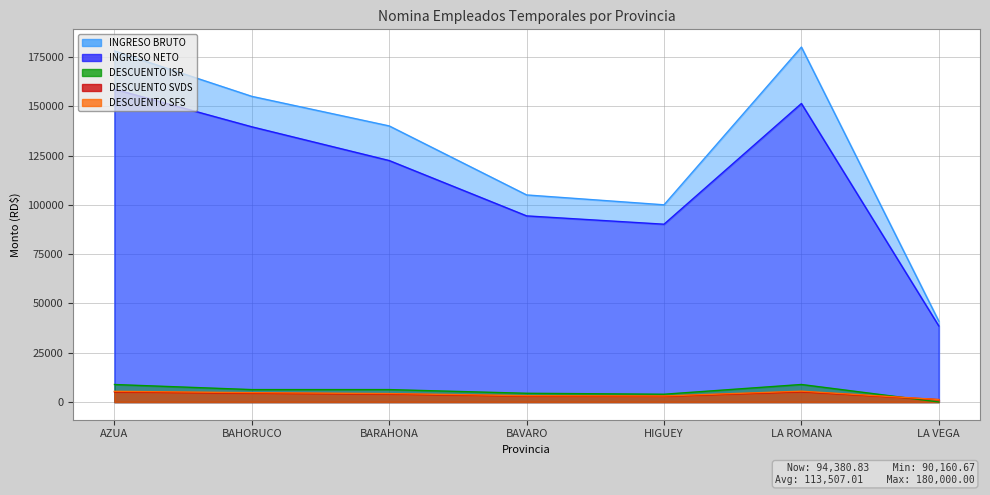

What are all the series names shown in the legend?

INGRESO NETO, INGRESO BRUTO, DESCUENTO SFS, DESCUENTO SVDS, DESCUENTO ISR